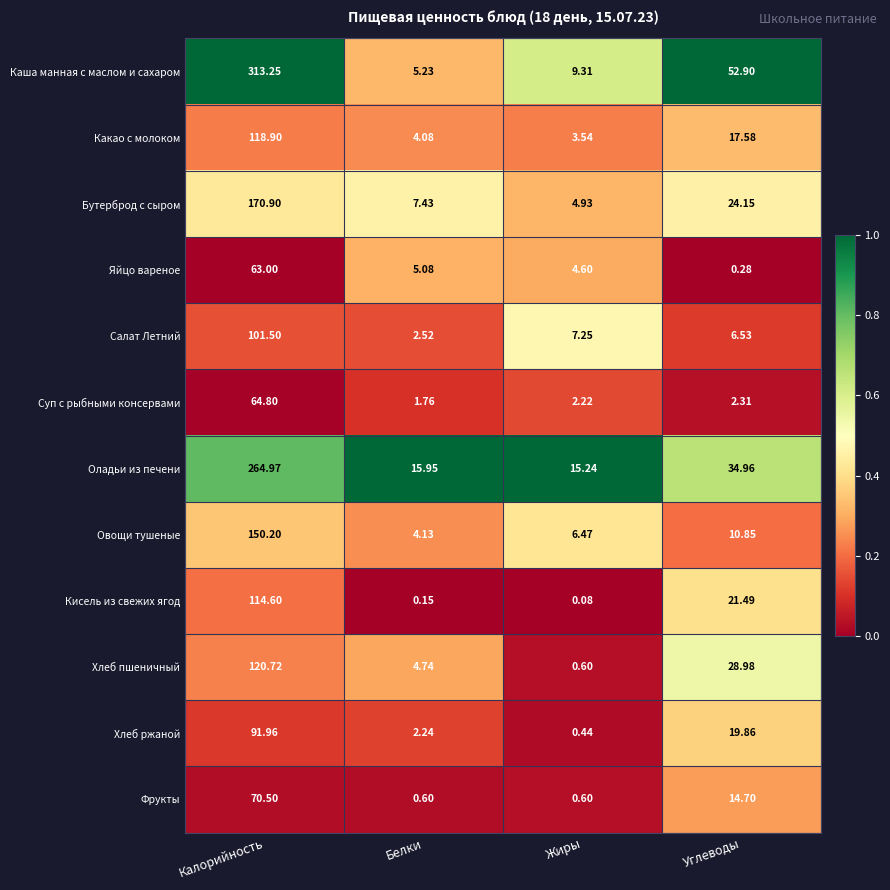

Which series changed the most between Калорийность and Белки?

Каша манная с маслом и сахаром